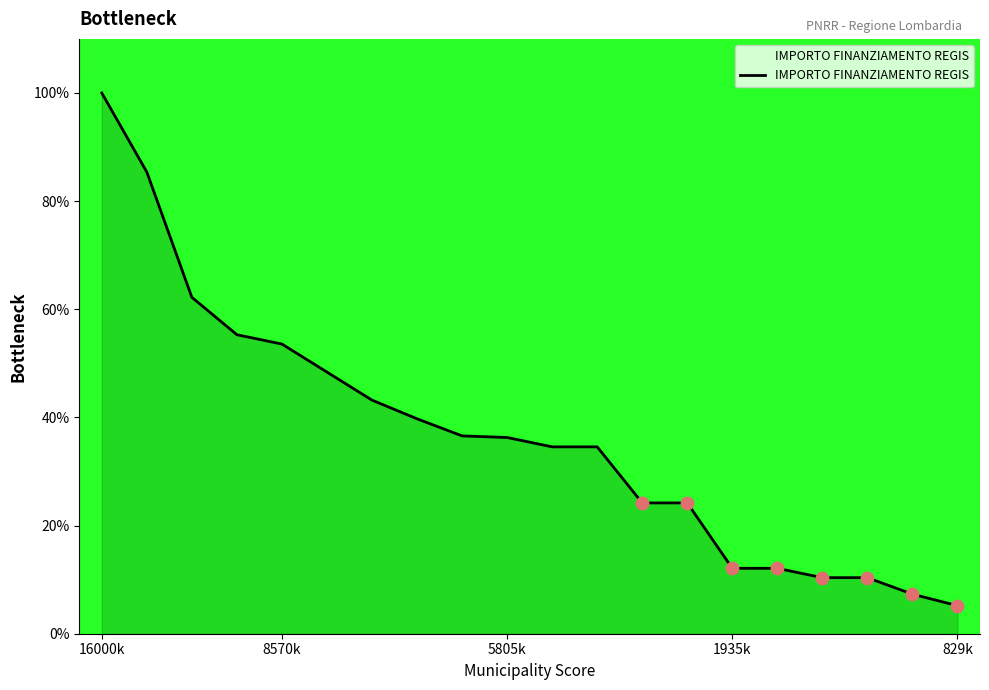

What is the difference between the maximum and minimum values?

94.8